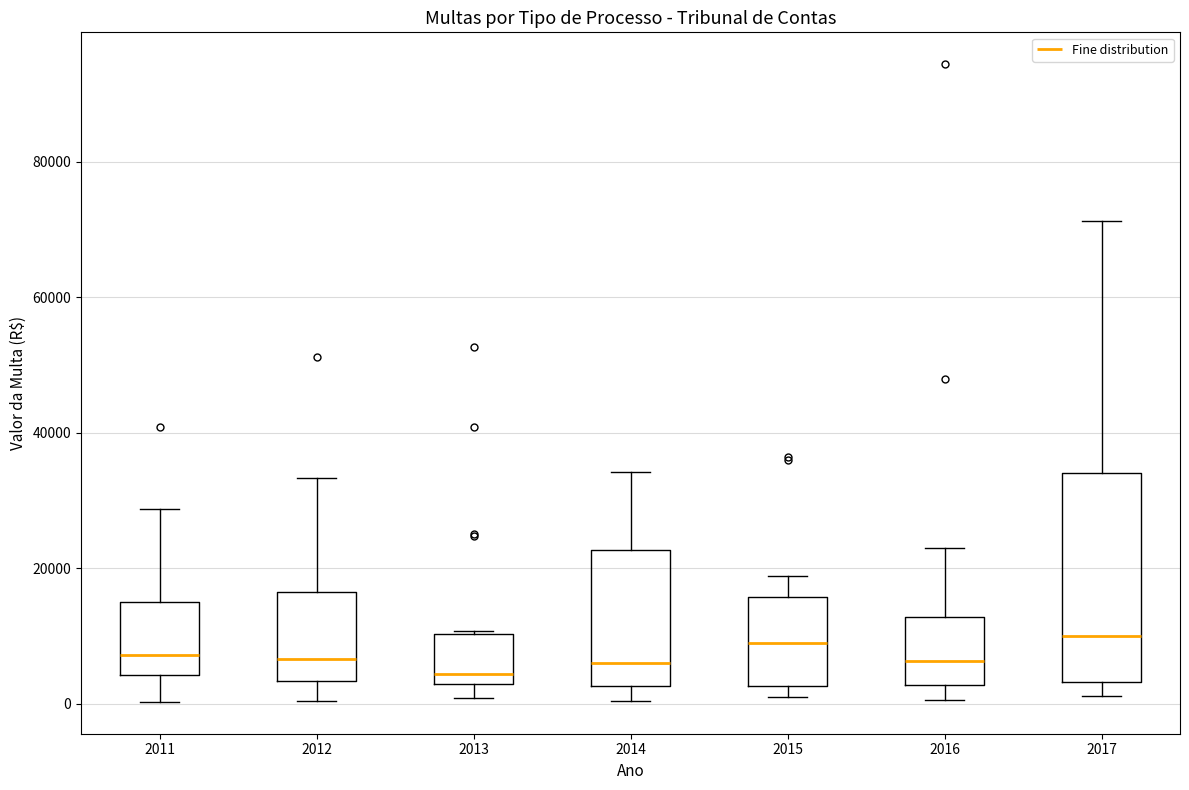

Reading left to right, transcribe this box plot: for each box, give where its median line is, the range the box spans, and where its two whiskers end, as read against the y-axis. The values are not printed on the chart, so give them approximately, as read against the axis.

2011: median 8000, box 4000 to 16000, whiskers 0 to 28000
2012: median 6000, box 4000 to 16000, whiskers 0 to 34000
2013: median 4000, box 2000 to 10000, whiskers 0 to 10000
2014: median 6000, box 2000 to 22000, whiskers 0 to 34000
2015: median 8000, box 2000 to 16000, whiskers 2000 (just below the box's lower edge) to 18000
2016: median 6000, box 2000 to 12000, whiskers 0 to 24000
2017: median 10000, box 4000 to 34000, whiskers 2000 to 72000